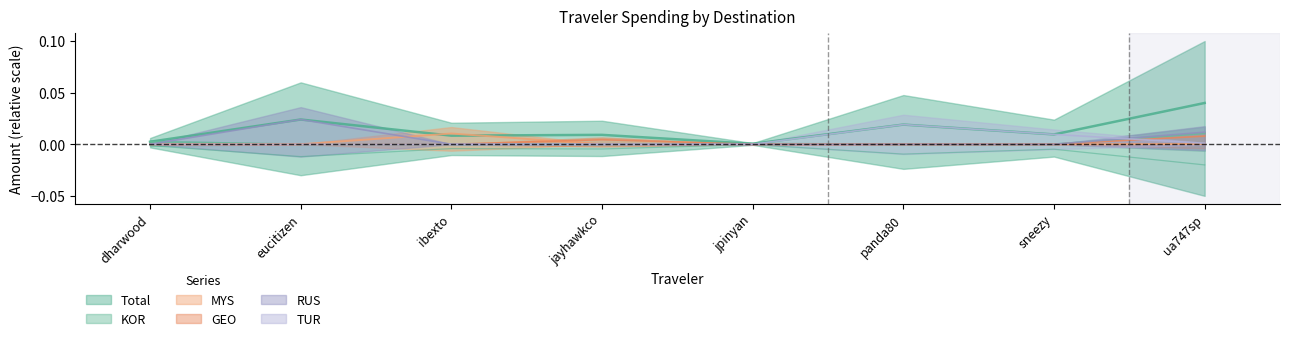

True or false: RUS and MYS intersect in this chart.

True